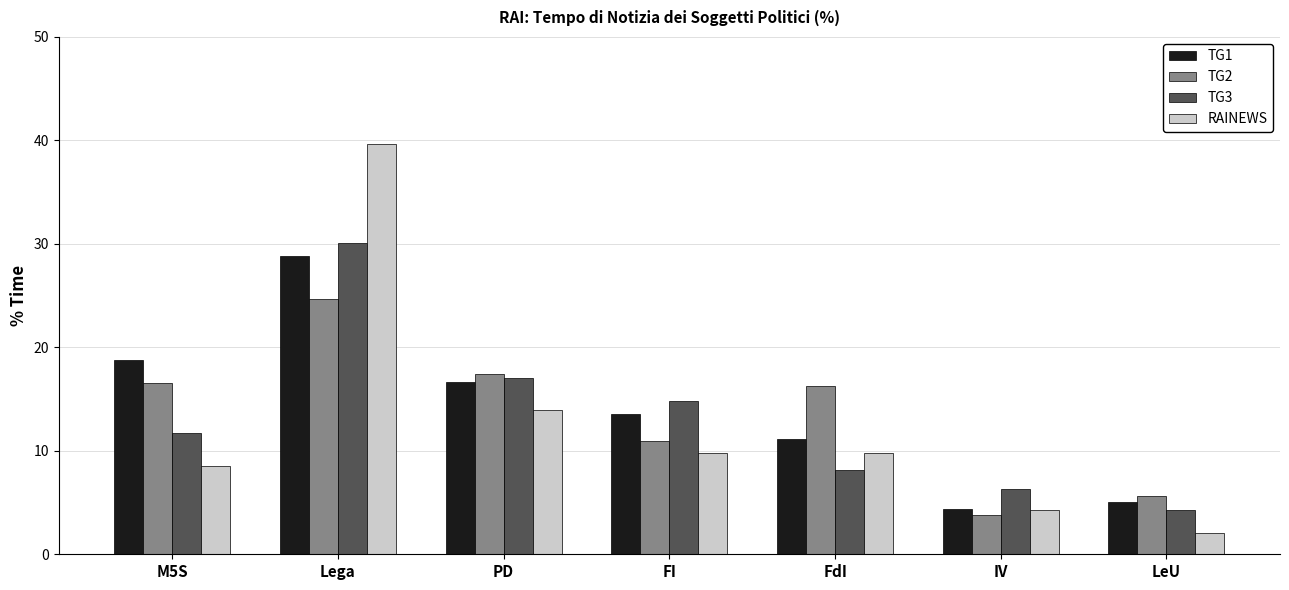

List the labels in order of TG1 value, largest first.

Lega, M5S, PD, FI, FdI, LeU, IV